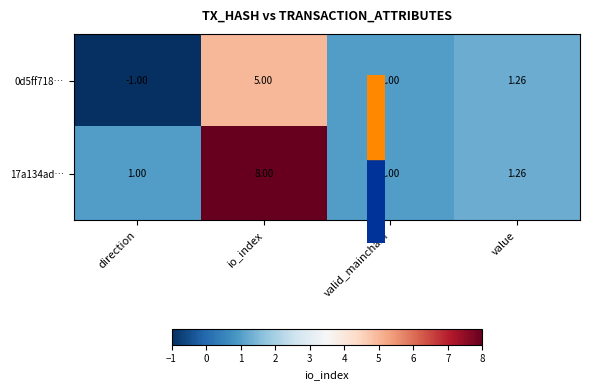

At which category is the sum across all series the highest?

io_index